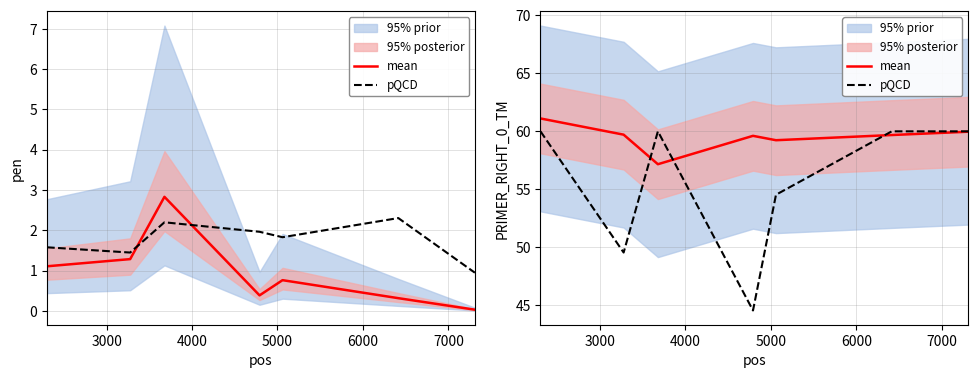

True or false: mean has a value of 24.5 at 2000.

False